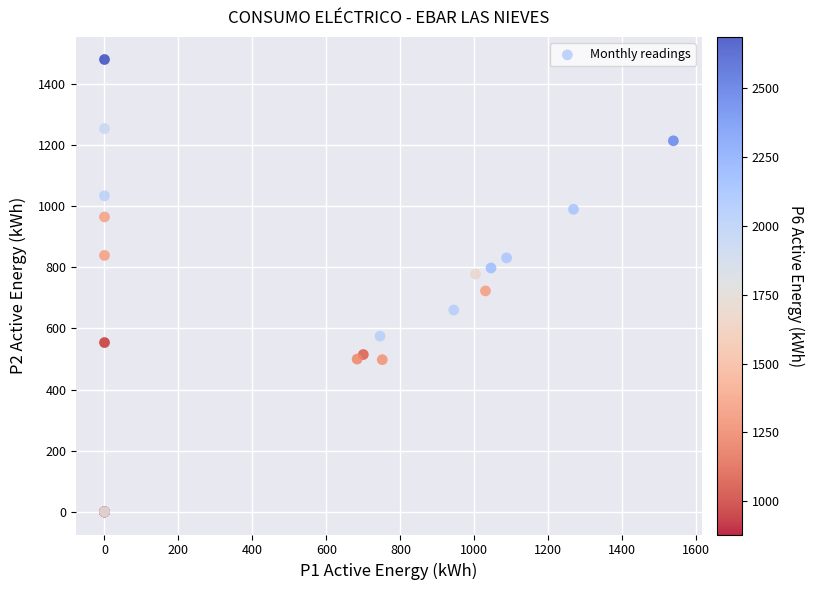

What Y value in the scatter plot is closest to 740?

723.0